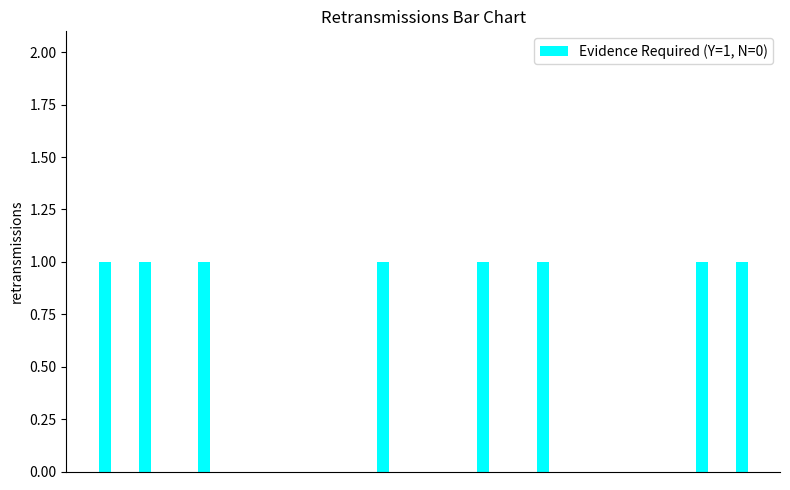

What is the sum of all values?

8